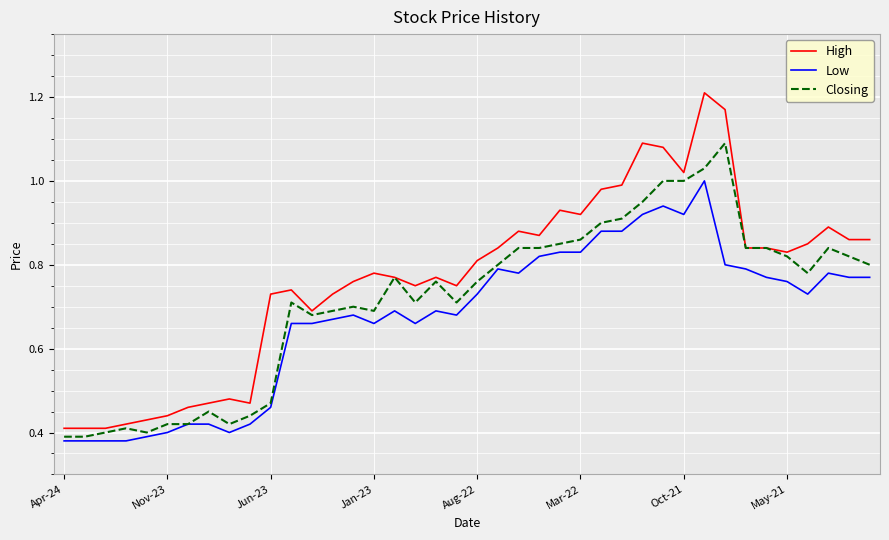

Which series has the largest total across all categories?

High